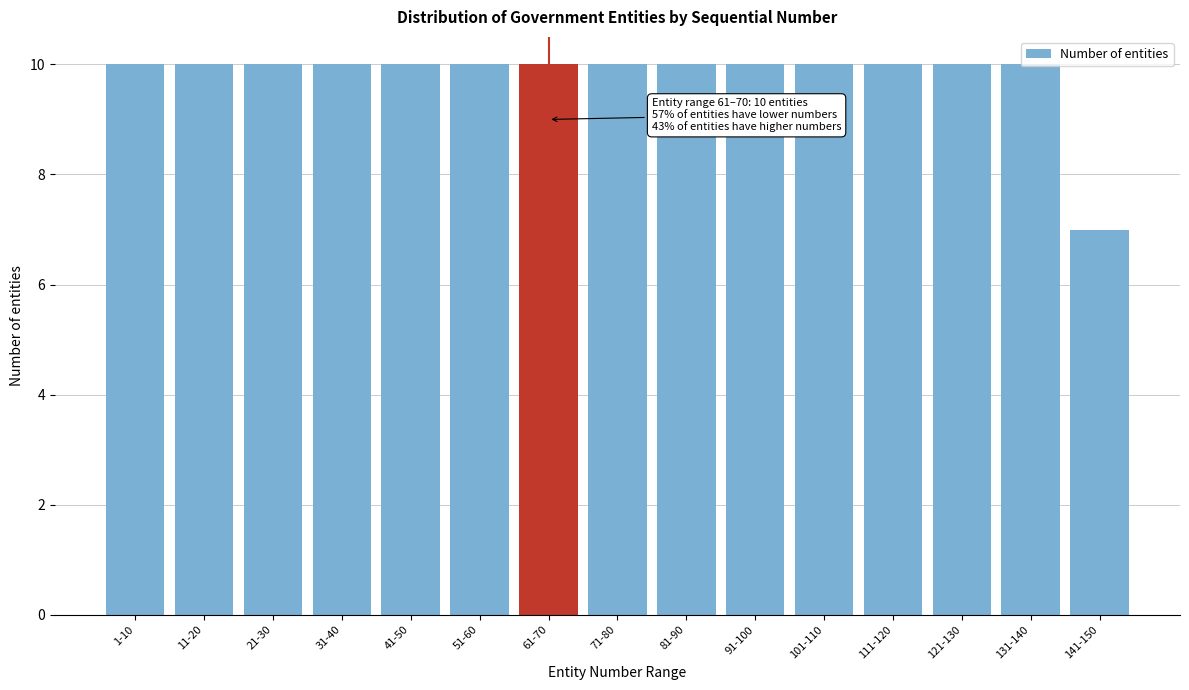

What is the ratio of the value at 11-20 to the value at 91-100?

1.0